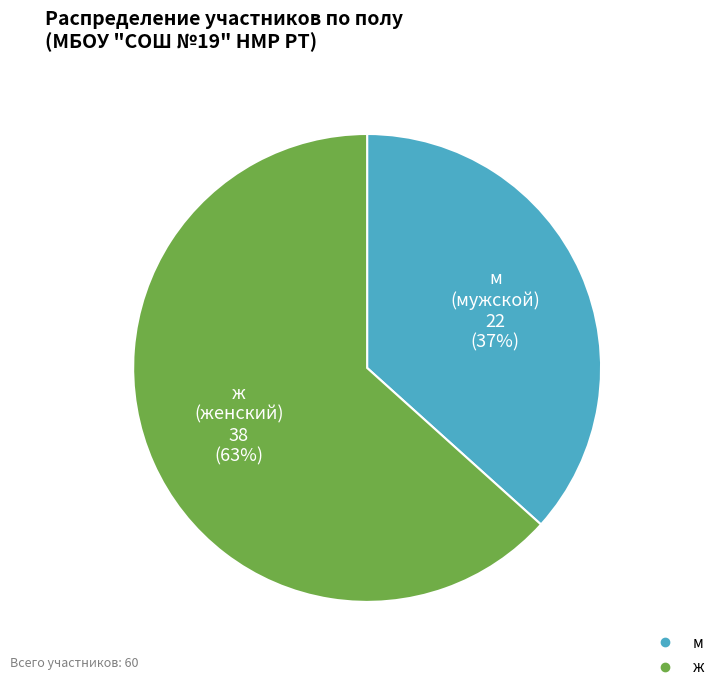

Do ж and м together represent more than half of the pie?

Yes